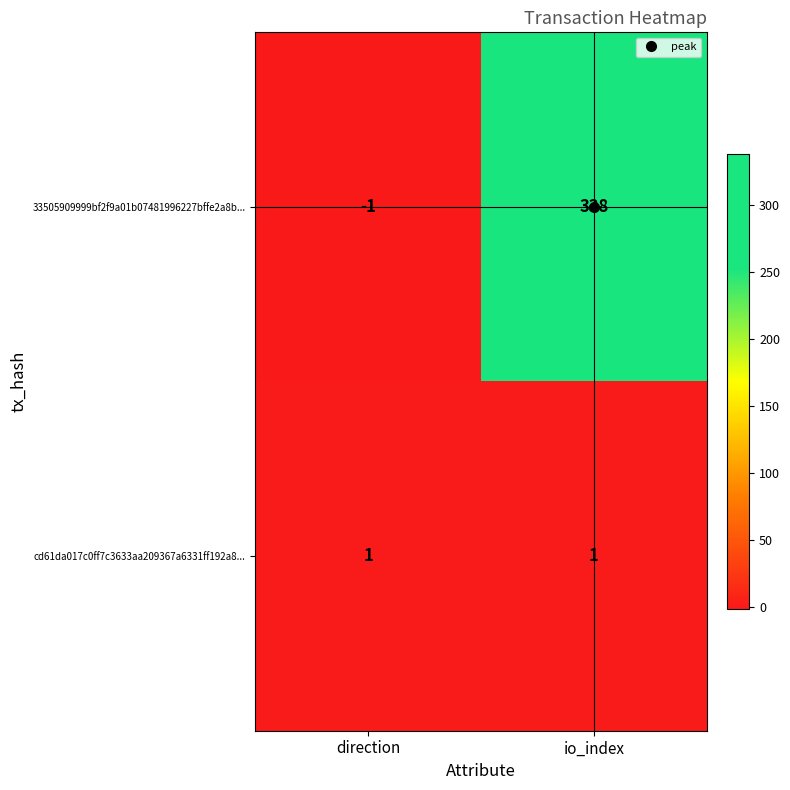

What is the sum of the 33505909999bf2f9a01b07481996227bffe2a8b... values at direction and io_index?

337